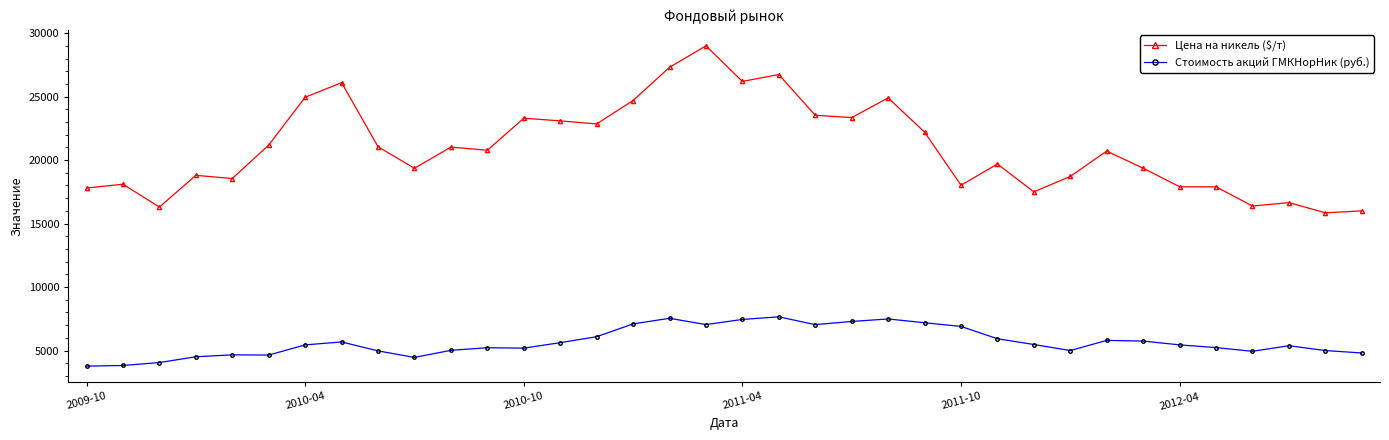

What is the value of the Стоимость акций ГМКНорНик (руб.) point at the 36th from the left?

4808.0